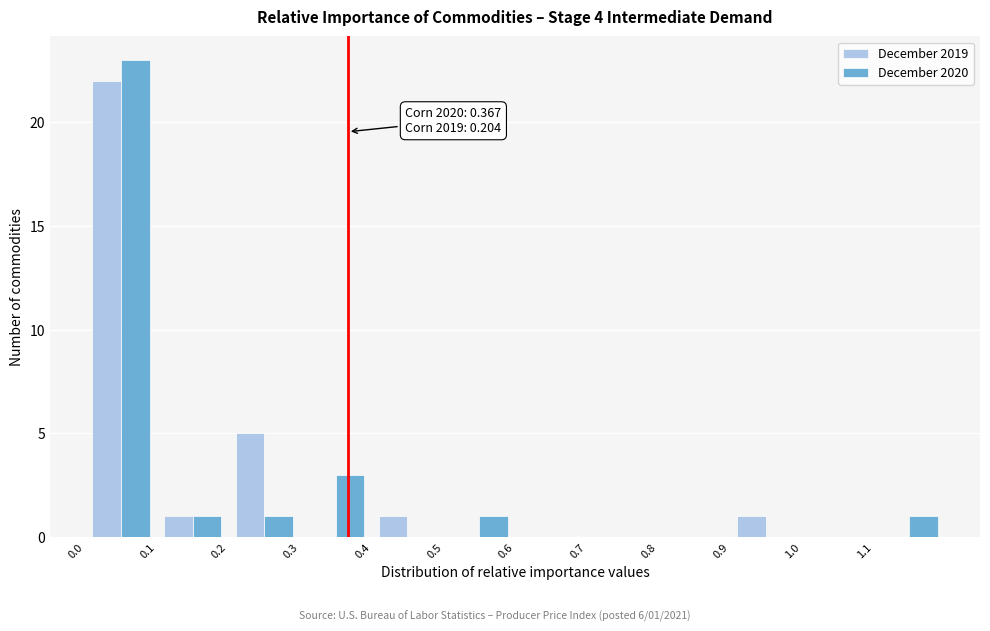

In the December 2020 series, which range on the x-axis has the tallest bar?

0.0 to 0.1